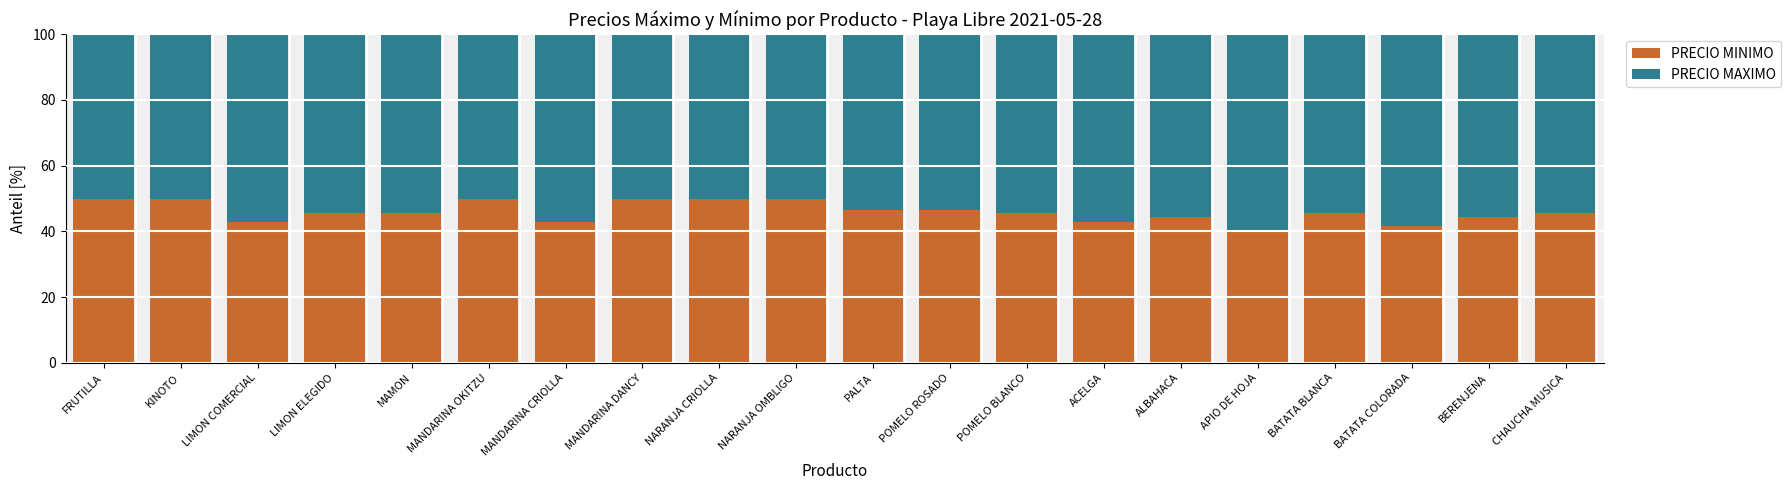

The value of PRECIO MINIMO at LIMON ELEGIDO is 45.5. True or false?

True